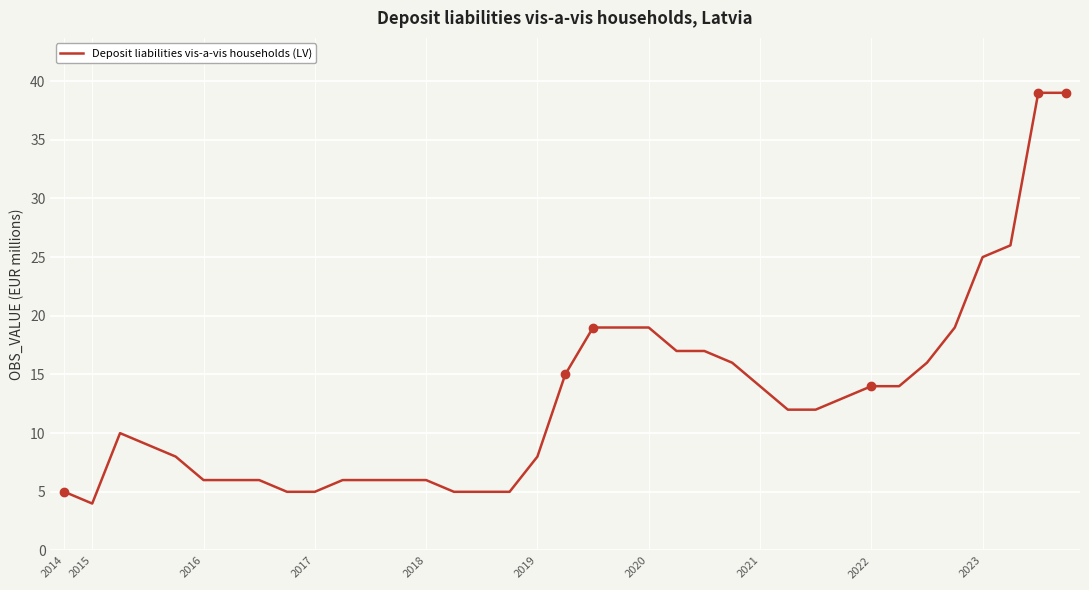

What is the smallest value displayed?

4